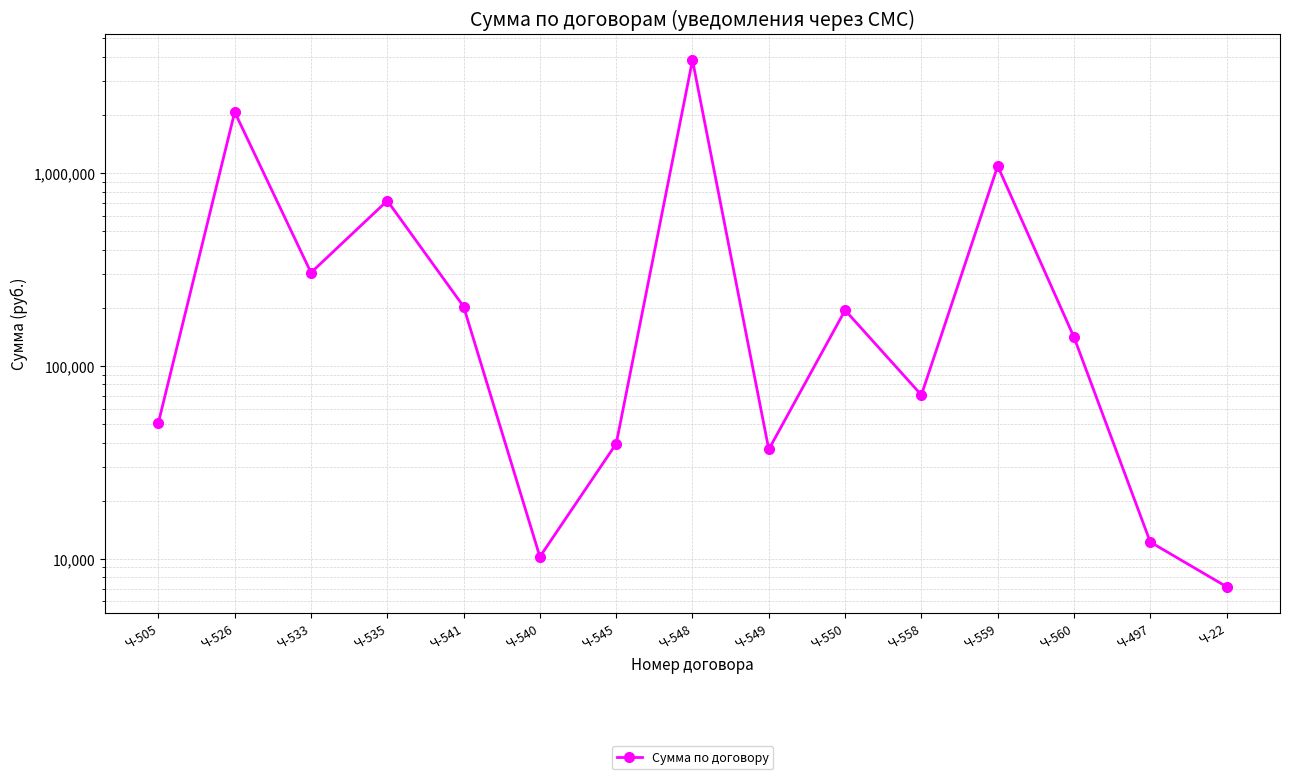

Rank the categories by value from highest to lowest.

Ч-548, Ч-526, Ч-559, Ч-535, Ч-533, Ч-541, Ч-550, Ч-560, Ч-558, Ч-505, Ч-545, Ч-549, Ч-497, Ч-540, Ч-22